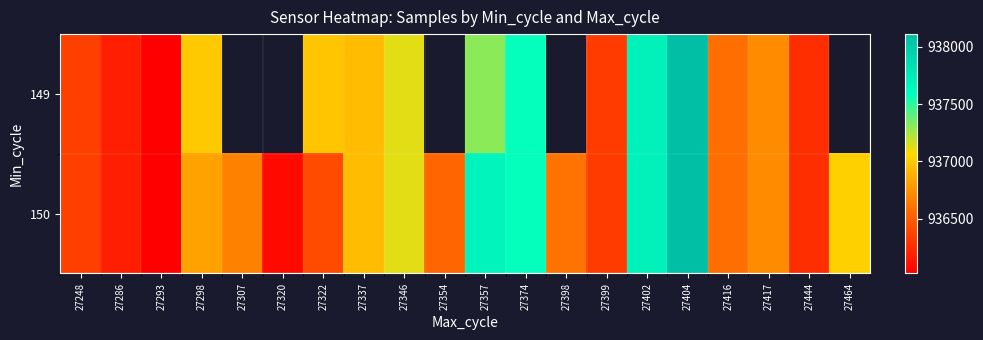

What is the average value of the 150 series?

936784.8